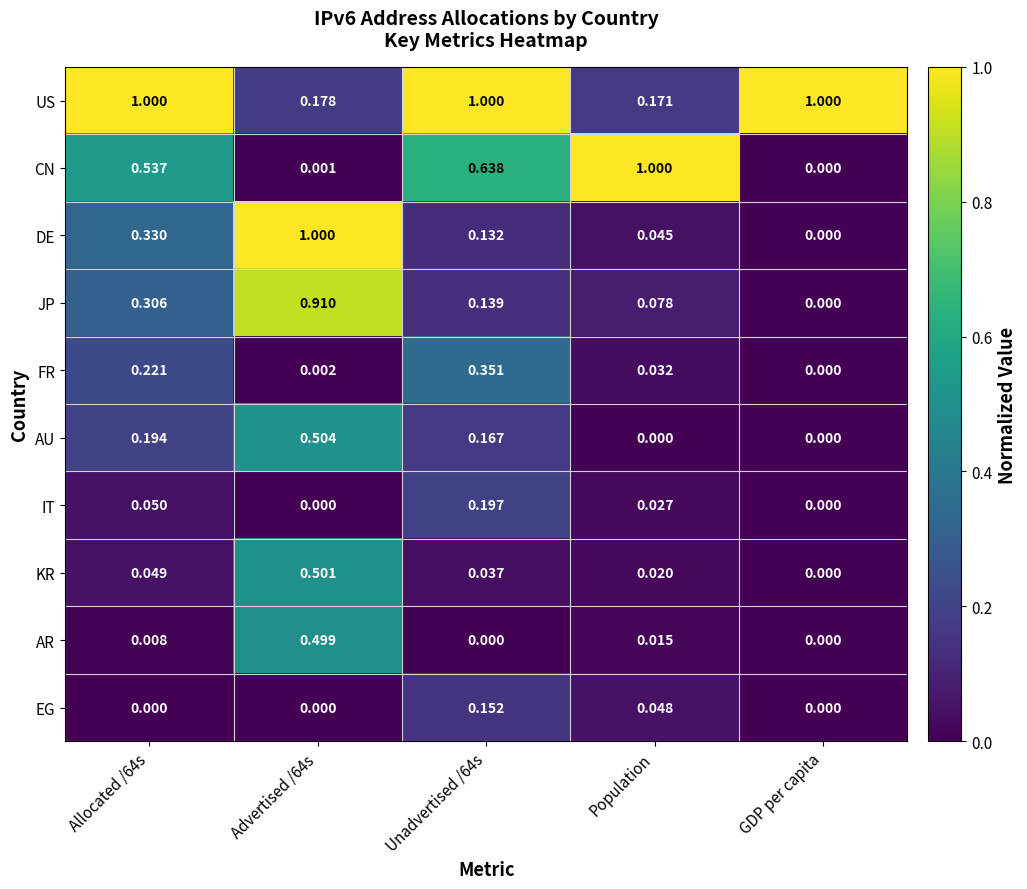

Where is KR nearest to the value 0?

GDP per capita